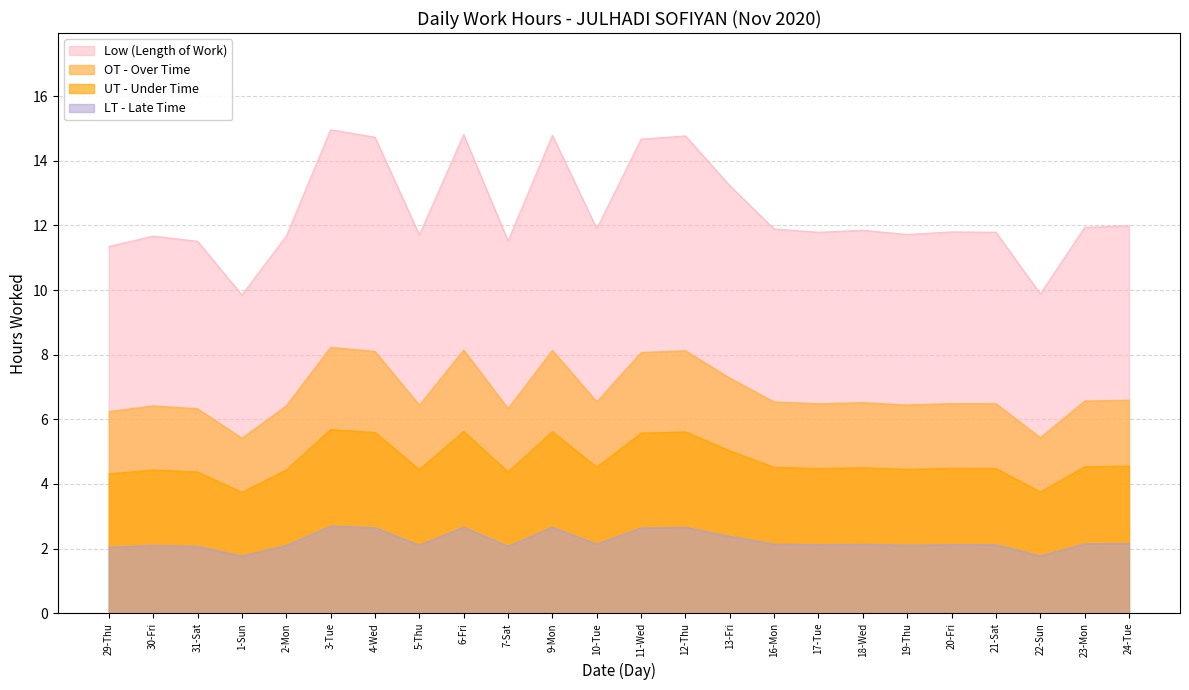

What position from the right is 4-Wed?

18